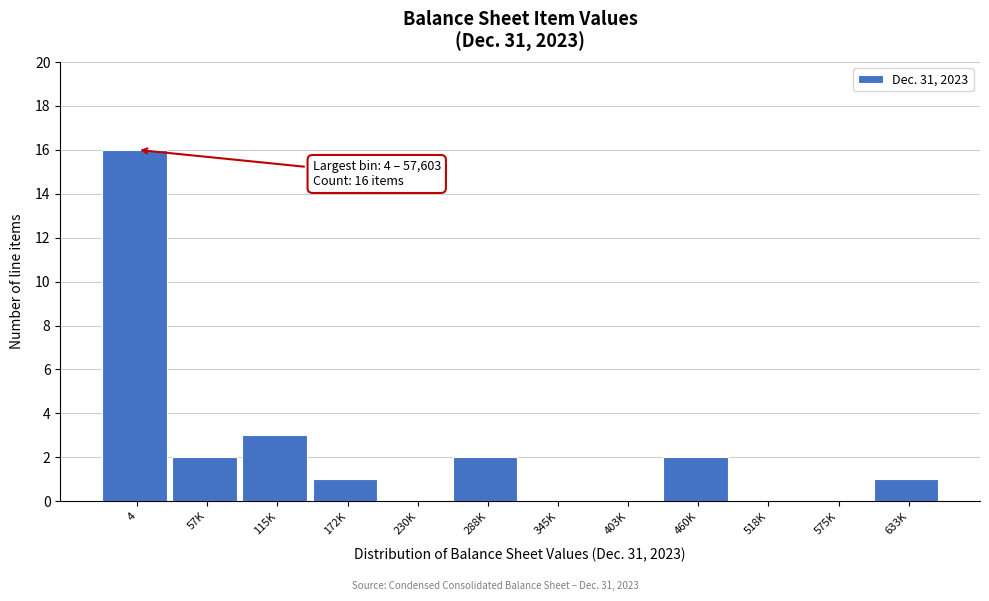

Reading left to right, list all the values displayed in this chart.

4=16	57K=2	115K=3	172K=1	230K=0	288K=2	345K=0	403K=0	460K=2	518K=0	575K=0	633K=1